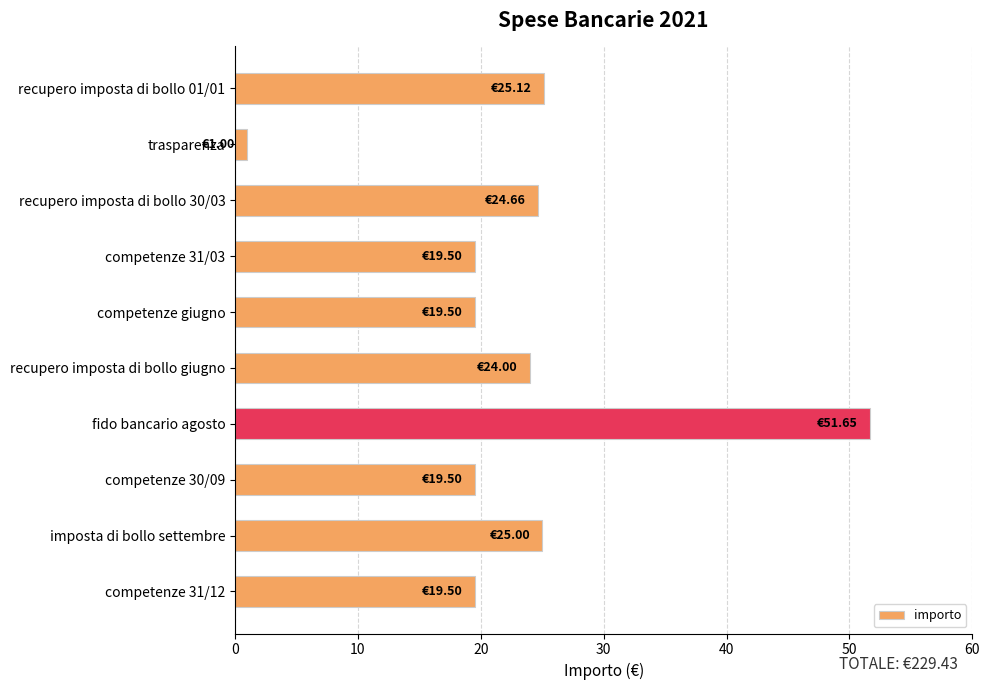

What is the sum of all values?

229.4